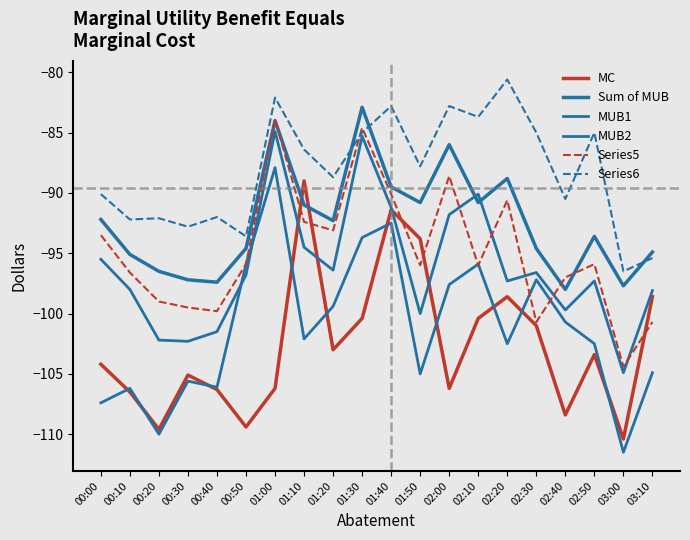

Does the chart display data point markers on the line(s)?

No